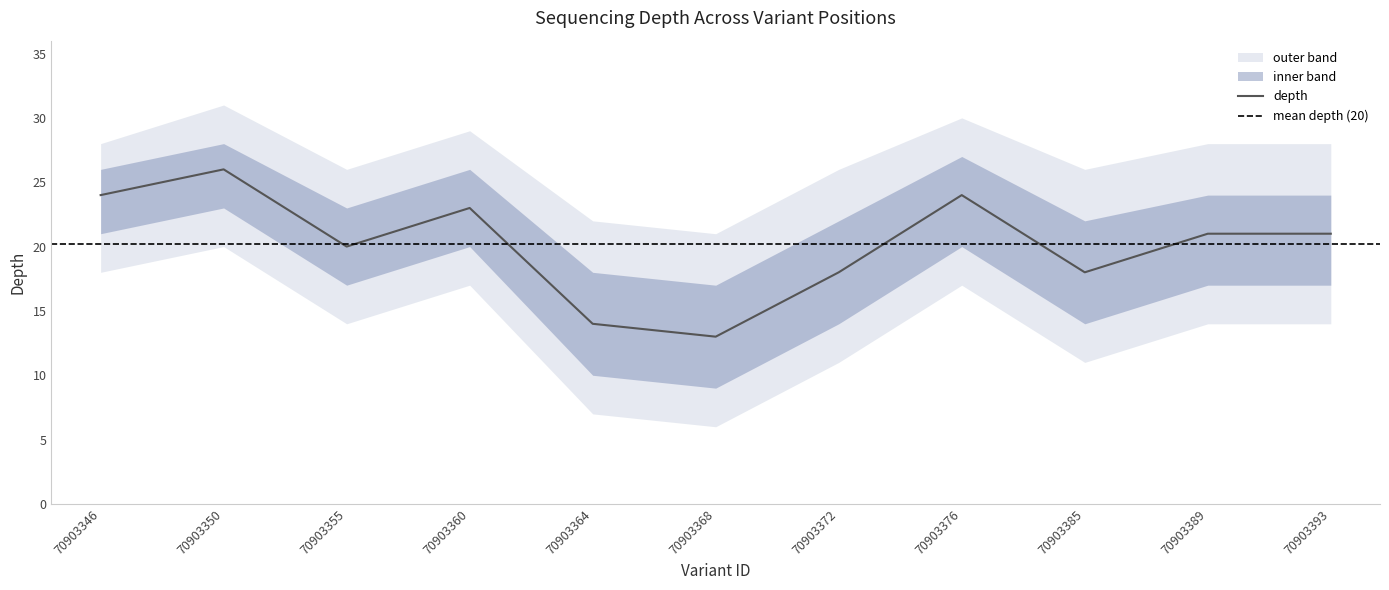

Is the value of depth_outer_upper at 70903364 greater than the value of depth_outer_lower at 70903372?

Yes